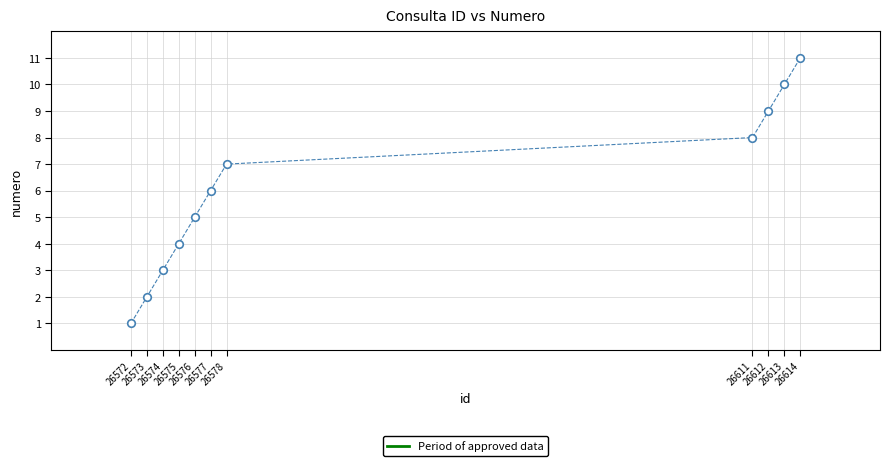

What is the average X value?

26589